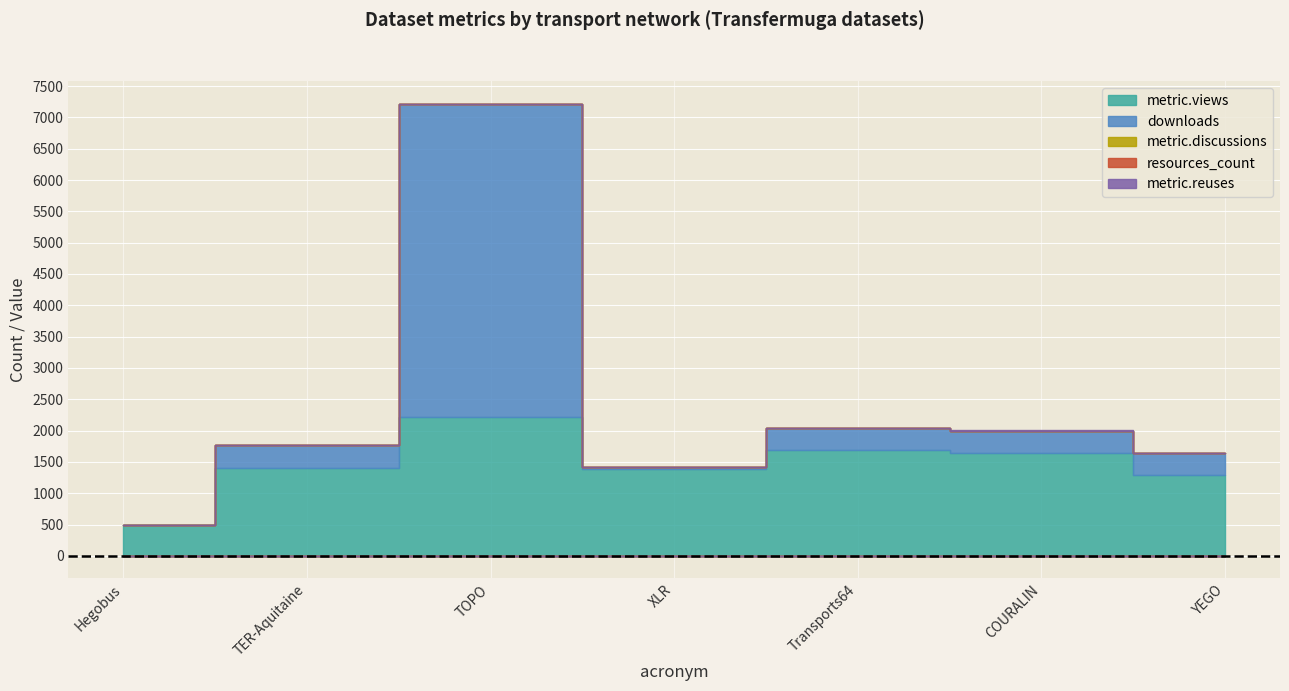

The value of downloads at TOPO is 5005.0. True or false?

True